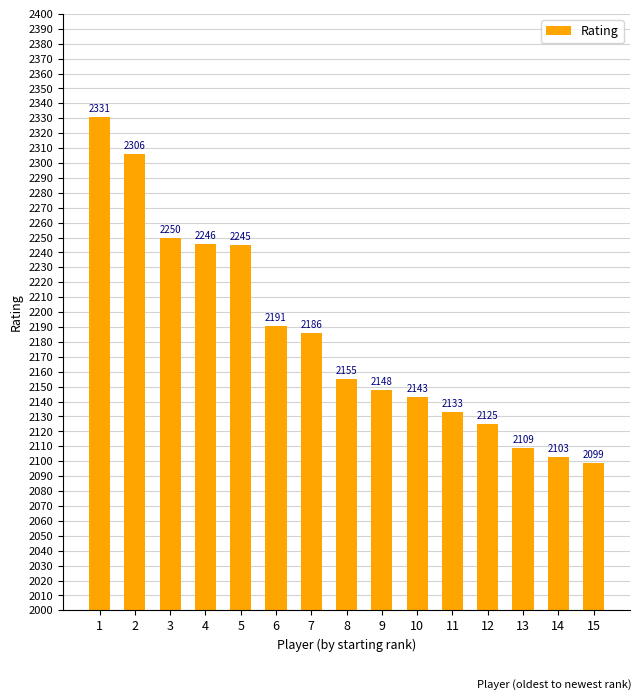

What is the difference between the values at 3 and 15?

151